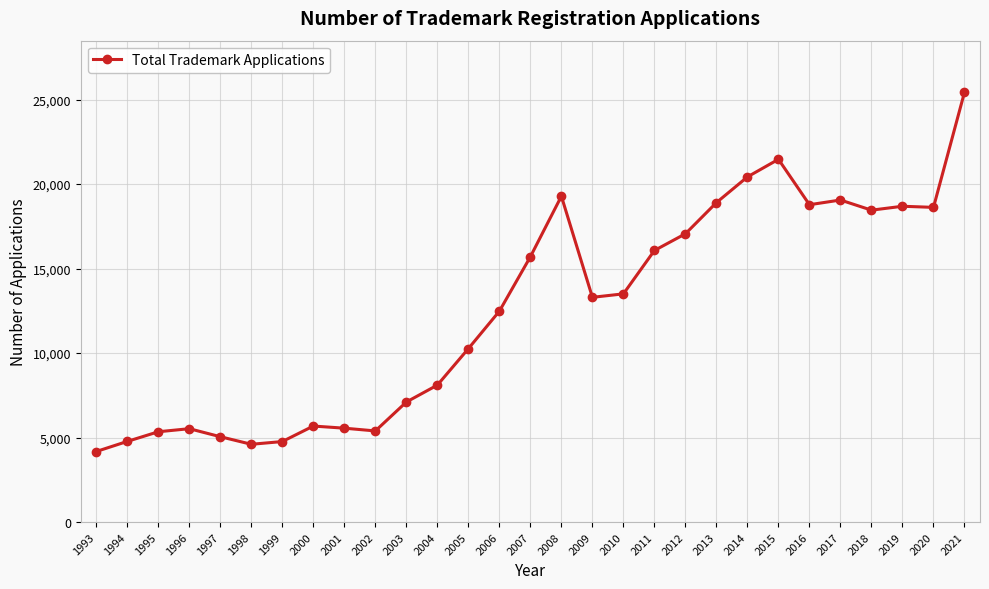

What is the value of the 8th point from the left?

5681